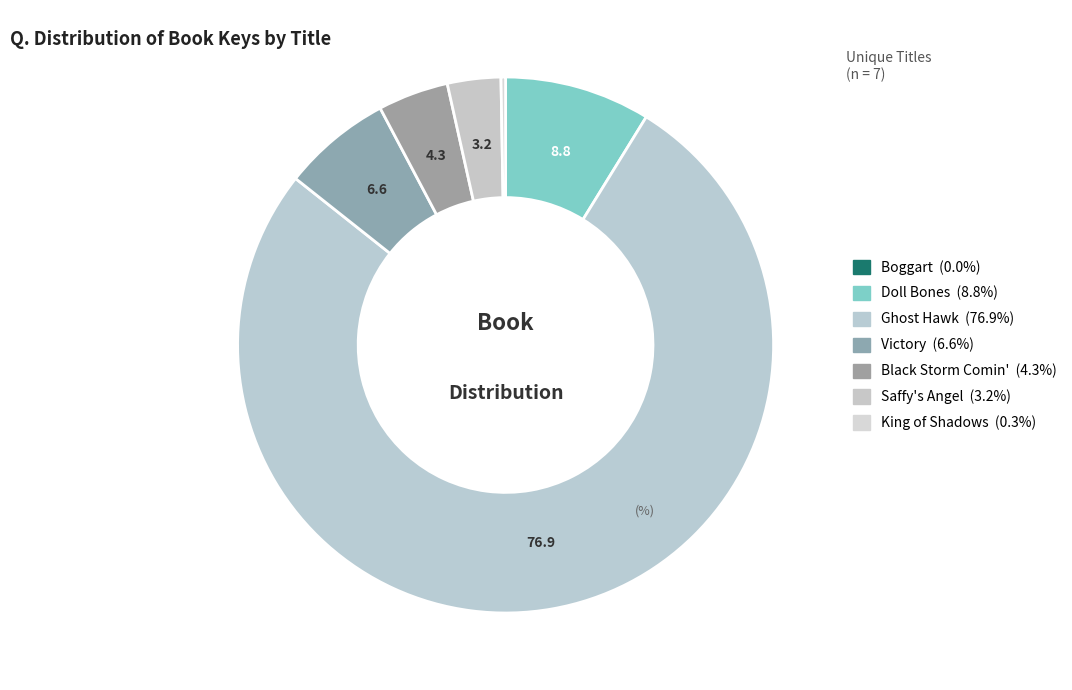

What is the largest slice in the pie chart?

Ghost Hawk